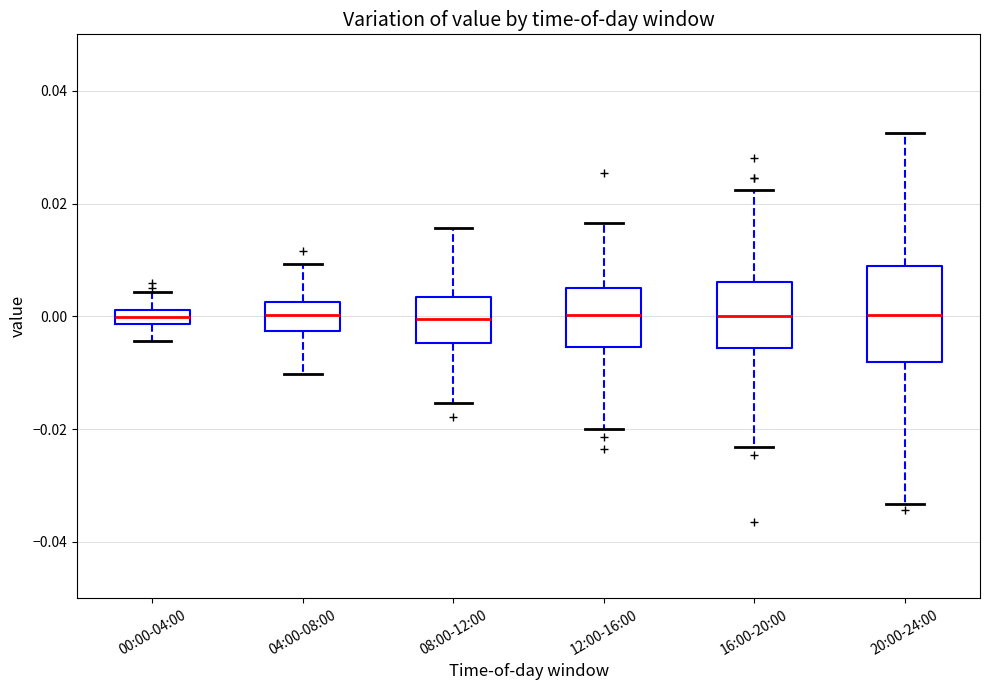

Which box is the tallest, from its lower edge to its upper edge?

20:00-24:00